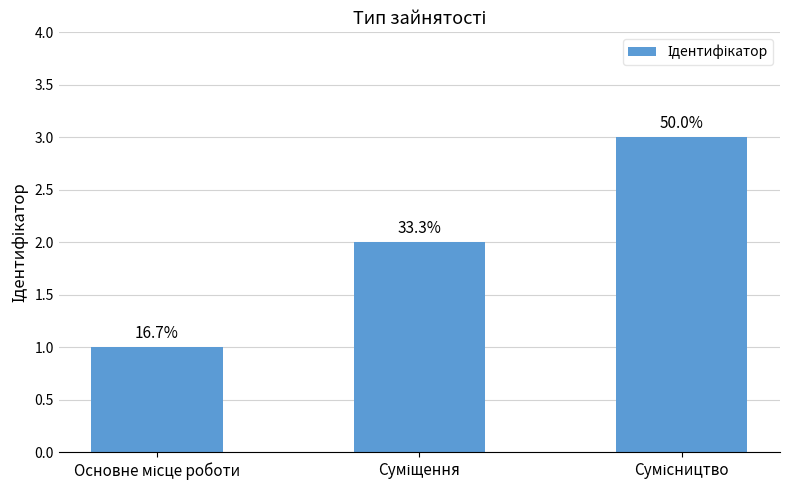

What is the label of the 1st bar from the left?

Основне місце роботи